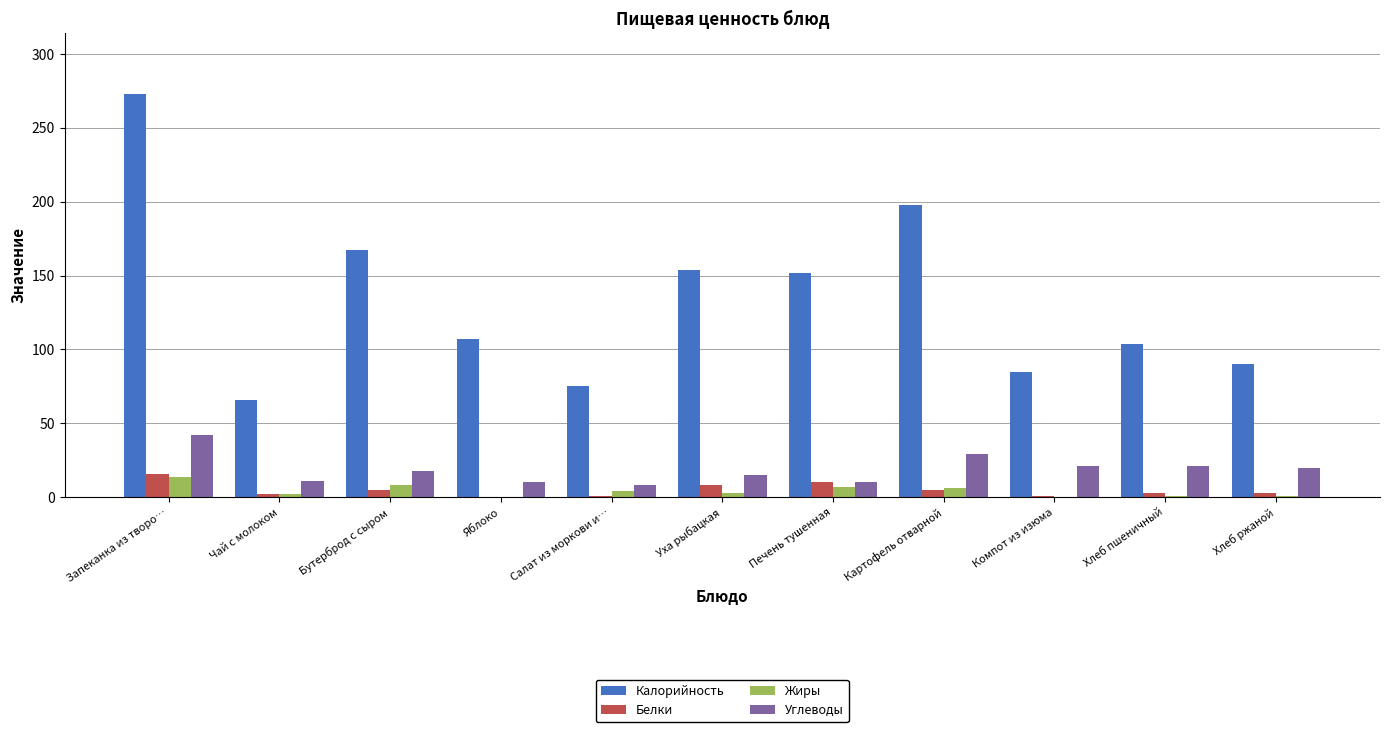

Which series has the largest total across all categories?

Калорийность